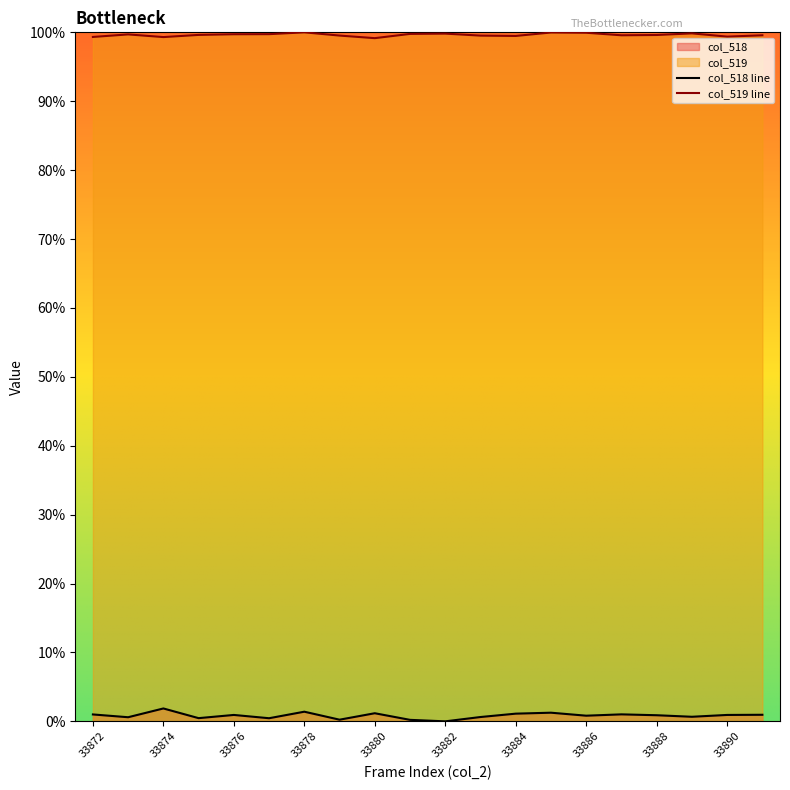

Rank the series by their maximum value, from lowest to highest.

col_518 line, col_519 line